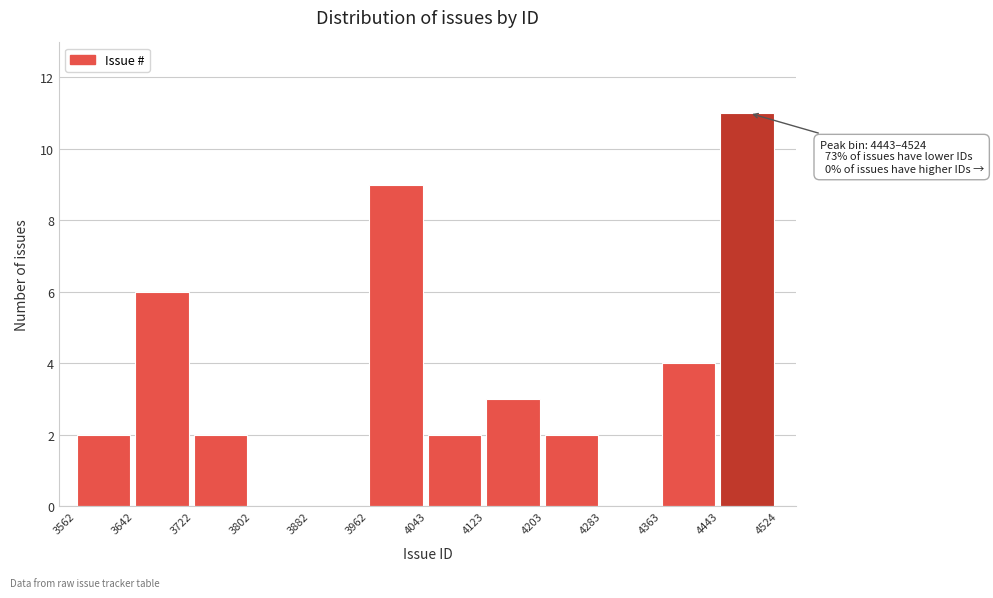

Over which range of the x-axis is the bar tallest?

4443 to 4524